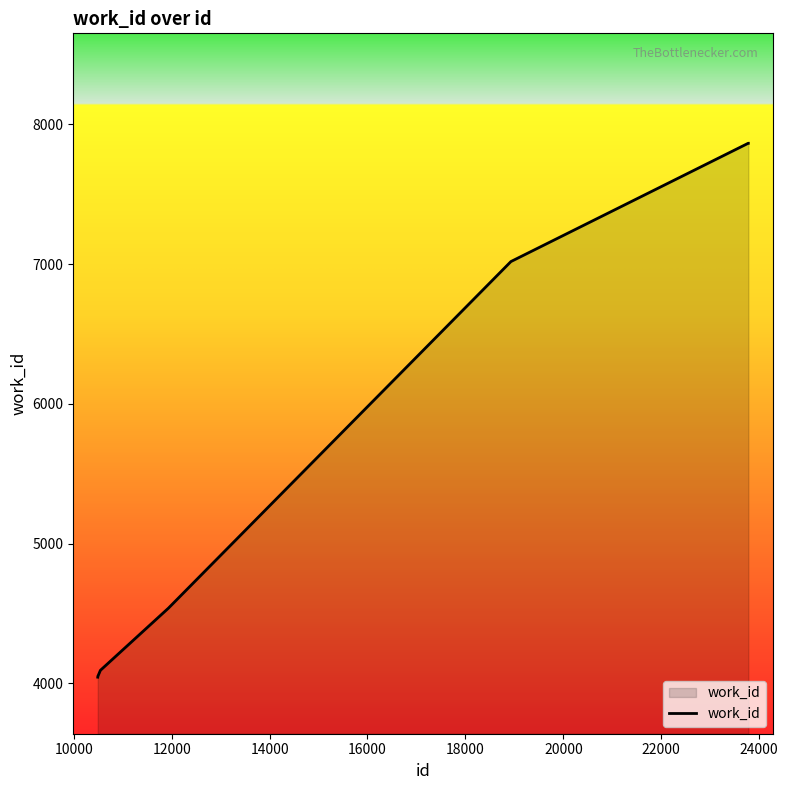

Does the chart have visible grid lines?

No